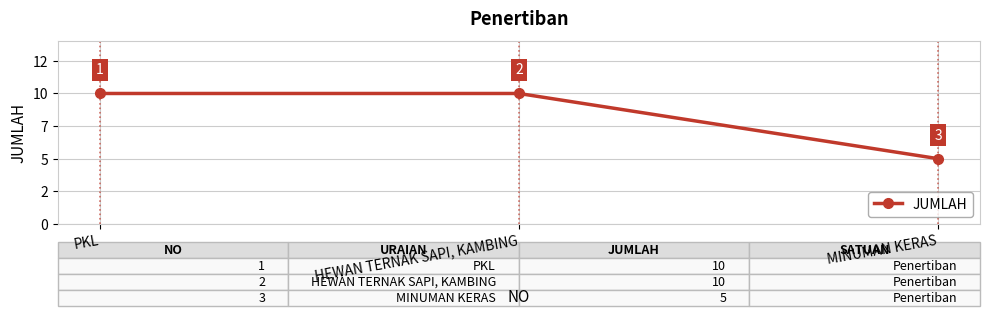

What is the ratio of the value at PKL to the value at HEWAN TERNAK SAPI, KAMBING?

1.0